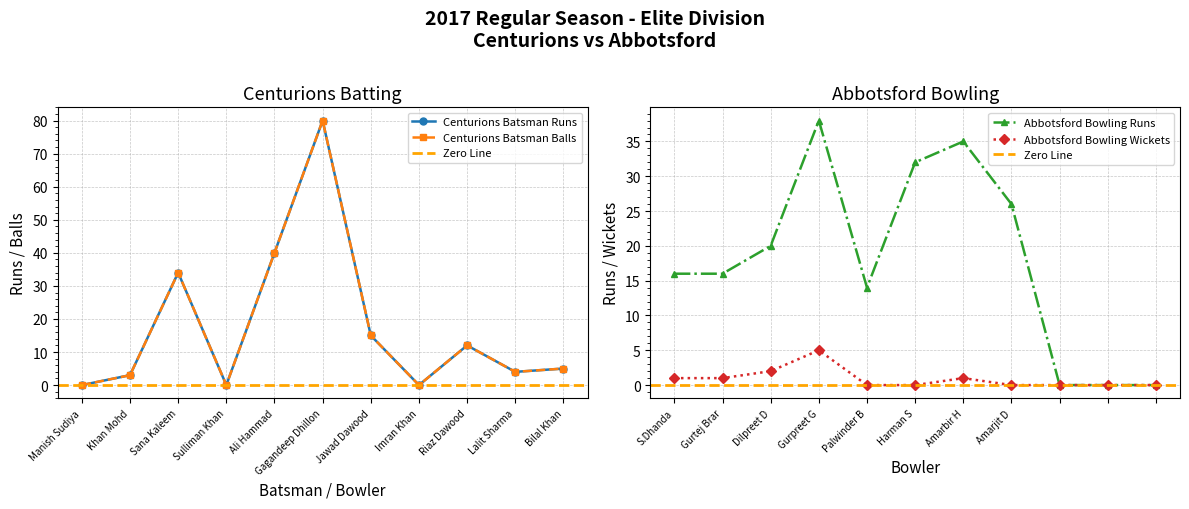

What is the difference between the maximum and minimum values in the Centurions Batsman Balls series?

80